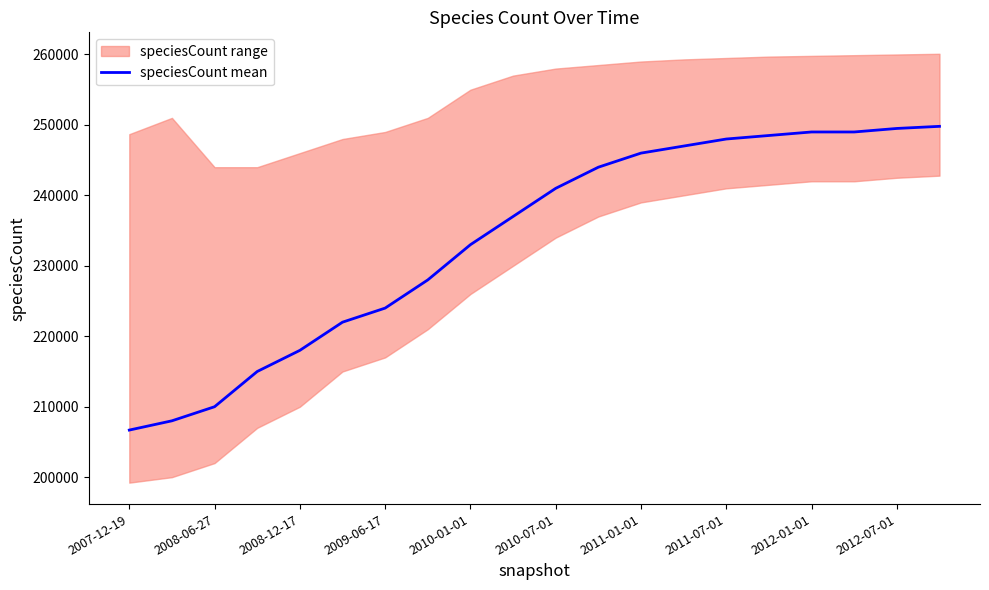

Which label corresponds to the smallest value in the chart?

2007-12-19